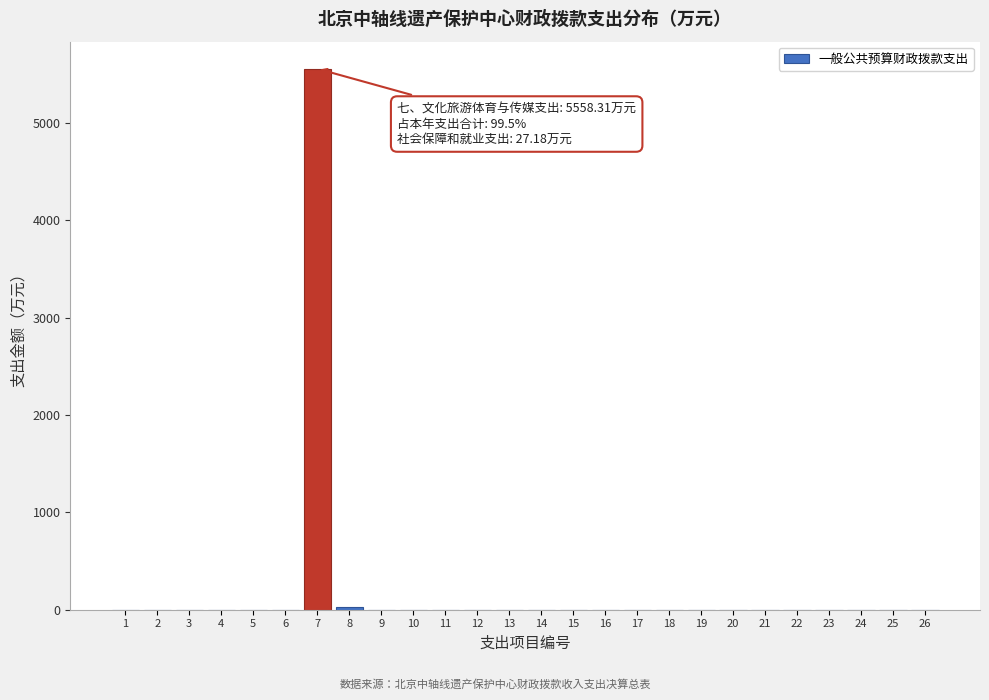

Reading left to right, list all the values displayed in this chart.

1=0.0	2=0.0	3=0.0	4=0.0	5=0.0	6=0.0	7=5558.3	8=27.2	9=0.0	10=0.0	11=0.0	12=0.0	13=0.0	14=0.0	15=0.0	16=0.0	17=0.0	18=0.0	19=0.0	20=0.0	21=0.0	22=0.0	23=0.0	24=0.0	25=0.0	26=0.0